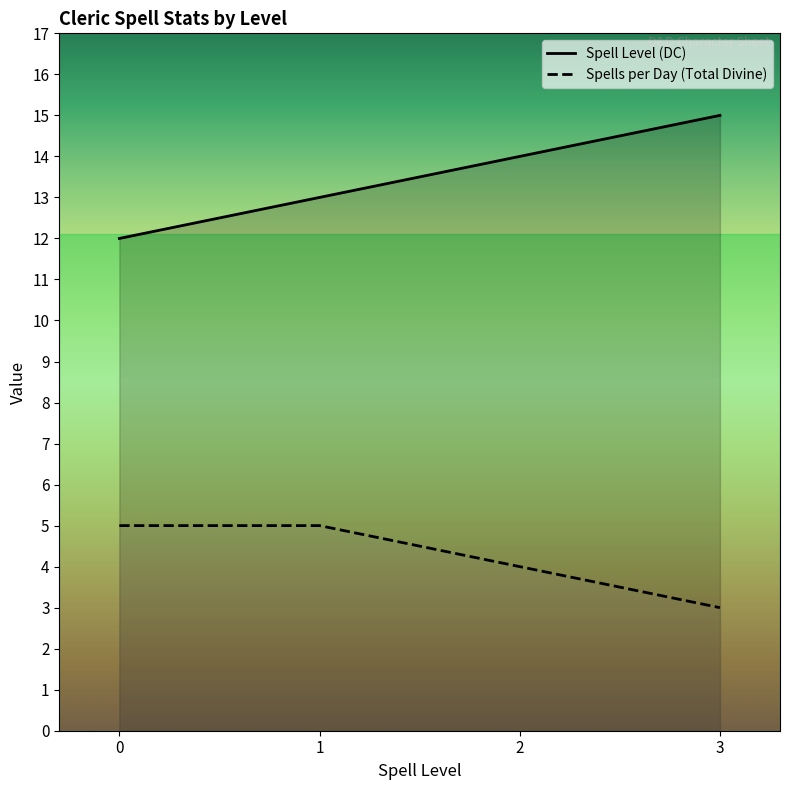

Which category has the highest value in the Spell Level (DC) series?

3